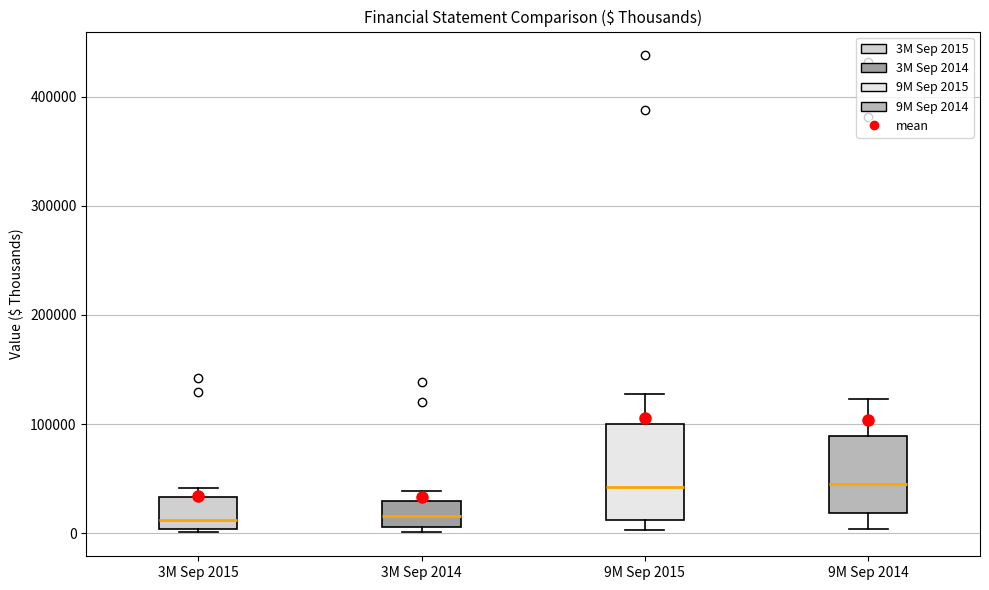

Comparing the boxes themselves (not the whiskers), which one is the tallest?

9M Sep 2015